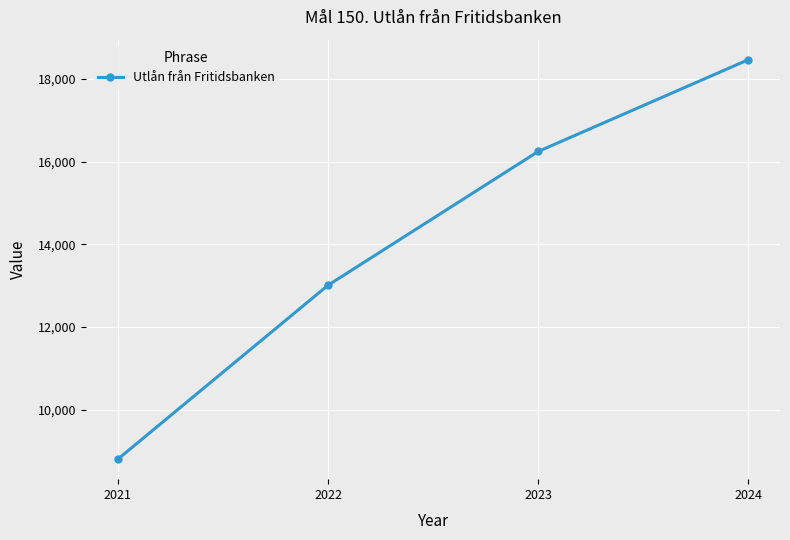

How many lines are shown in the chart?

1